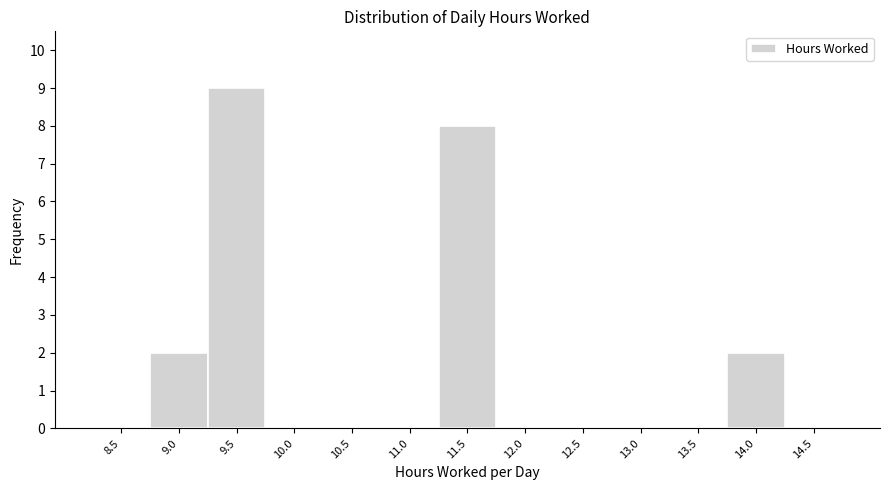

Reading right to left, what are all the values shown in this chart?

14.5=0	14.0=2	13.5=0	13.0=0	12.5=0	12.0=0	11.5=8	11.0=0	10.5=0	10.0=0	9.5=9	9.0=2	8.5=0